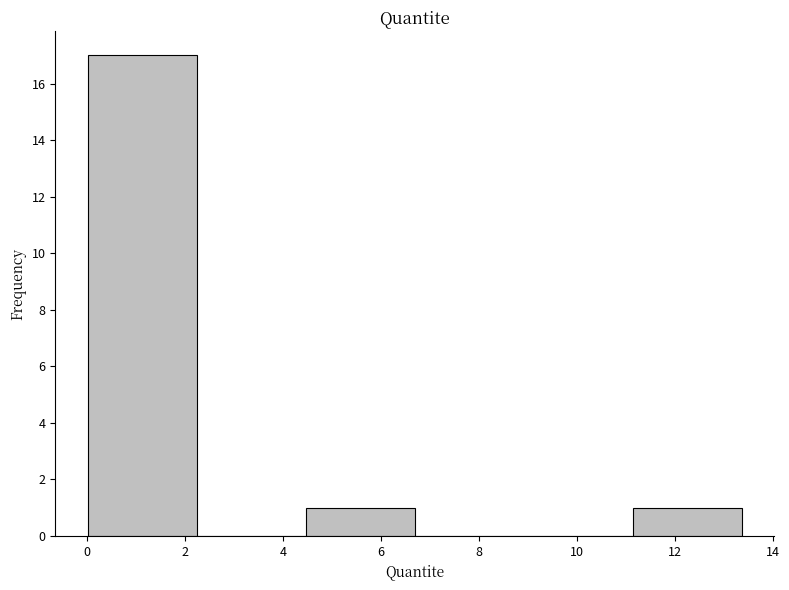

Reading left to right, transcribe this chart: for each bar, give the range it covers on the x-axis and its height. Neither the bar edges nor the heights are printed on the chart, so give them approximately, as read against the axes.

0.0 to 2.2: 17
2.2 to 4.4: 0
4.4 to 6.6: 1
6.6 to 9.0: 0
9.0 to 11.2: 0
11.2 to 13.4: 1